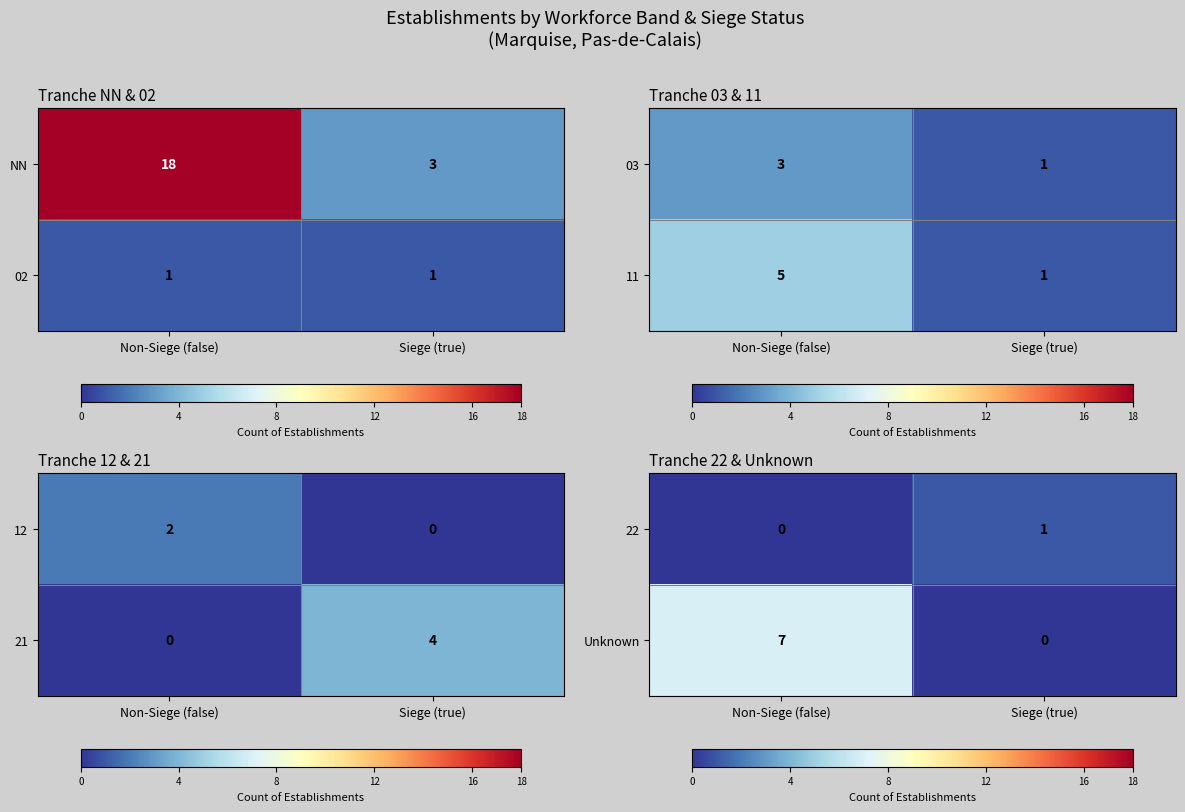

What is the difference between the Unknown values at Non-Siege (false) and Siege (true)?

7